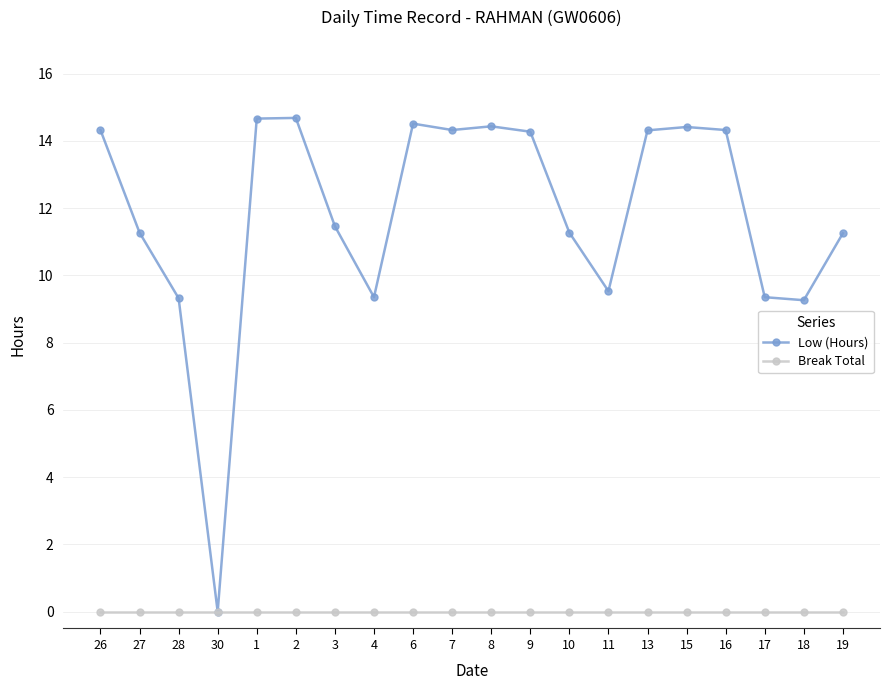

At how many categories does at least one series exceed 11?

14